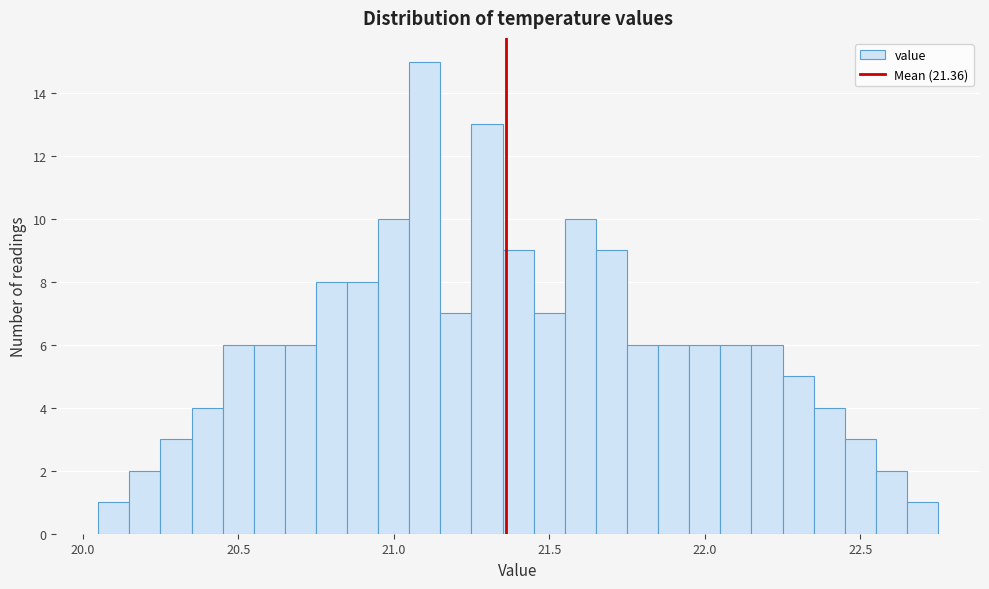

Read against the x-axis, roughly where is the centre of the tallest bar?

21.10